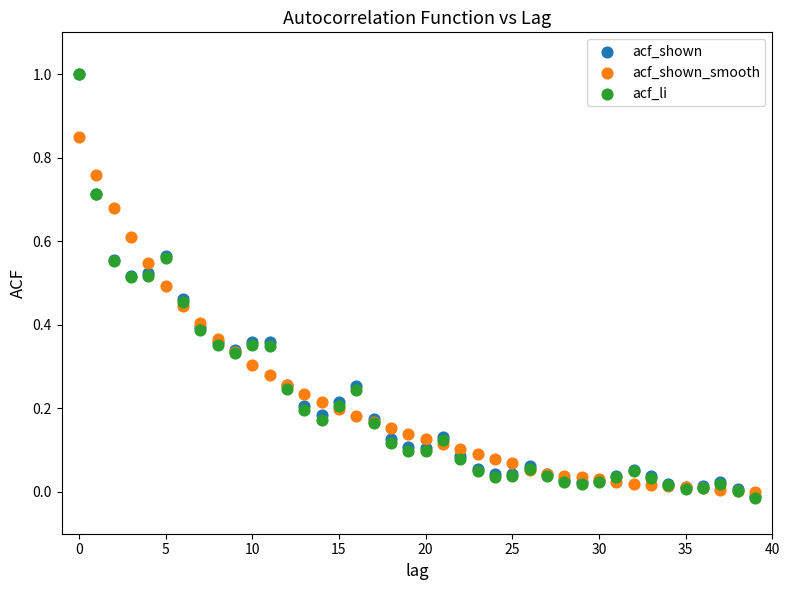

Which series has the largest Y range (max minus min)?

acf_li